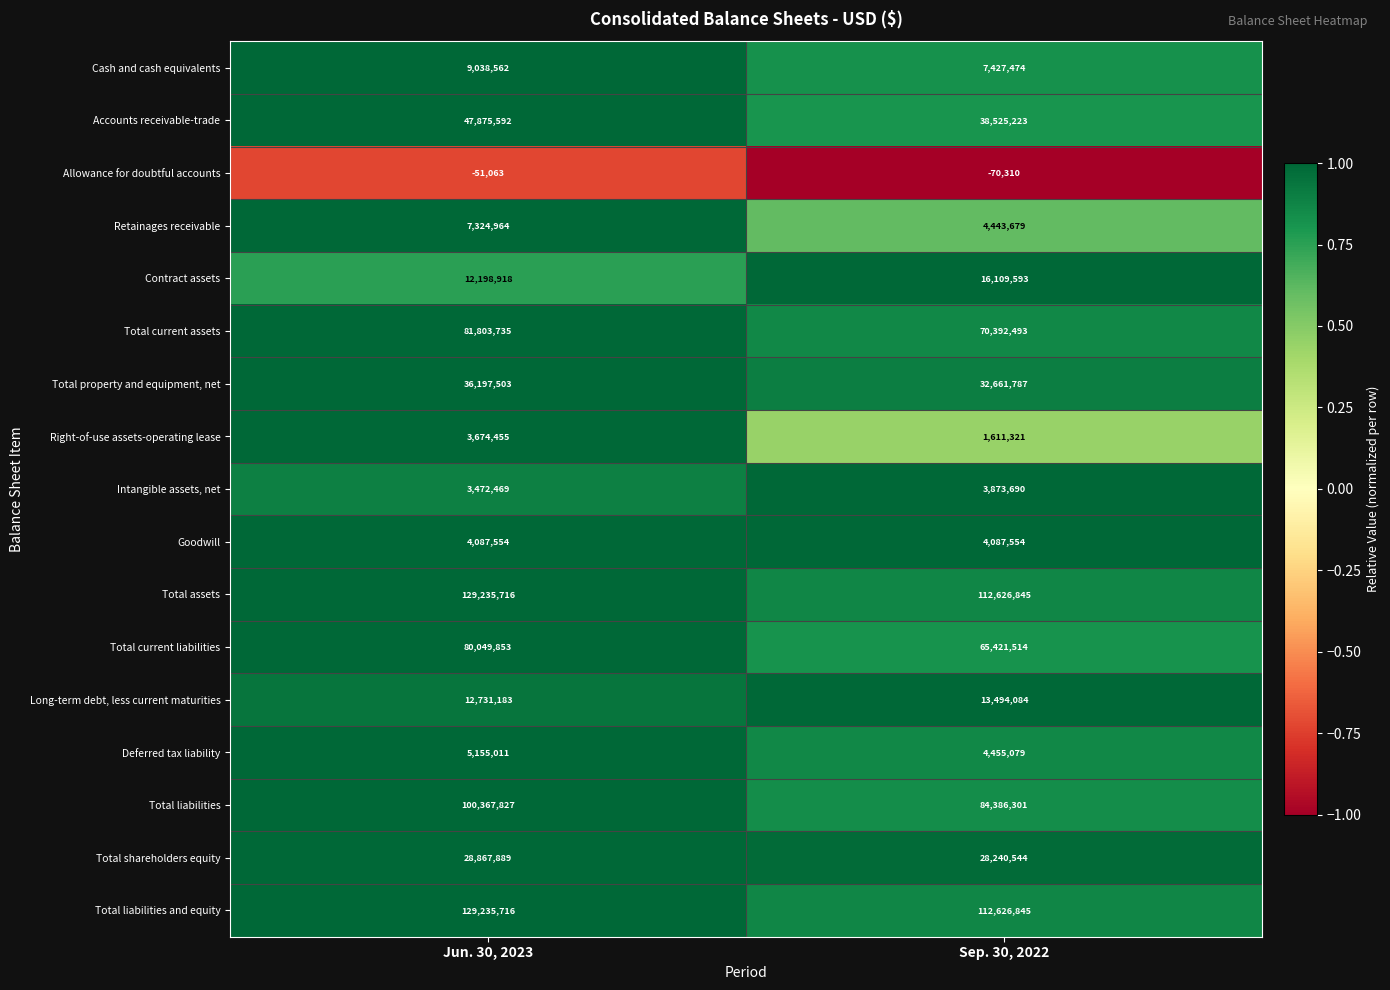

At which label is Retainages receivable closest to 5884321?

Sep. 30, 2022